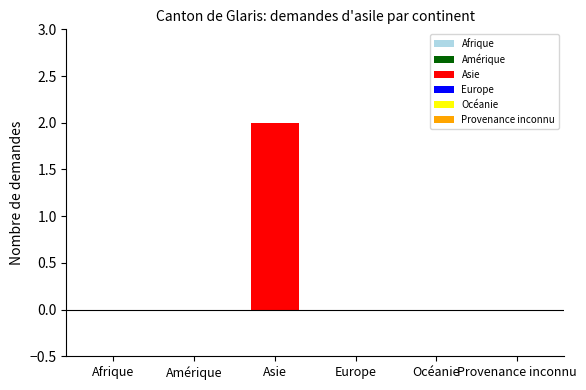

Are the bars grouped side by side (vs. stacked)?

Yes